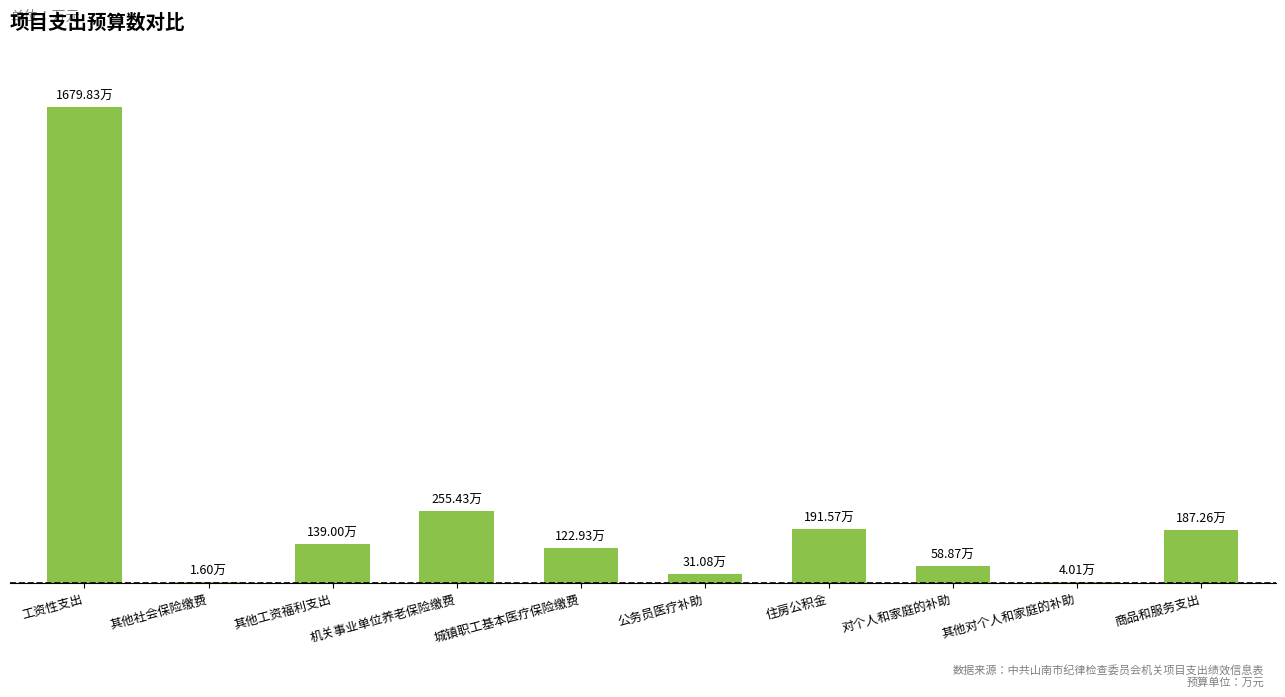

Are the bars horizontal?

No